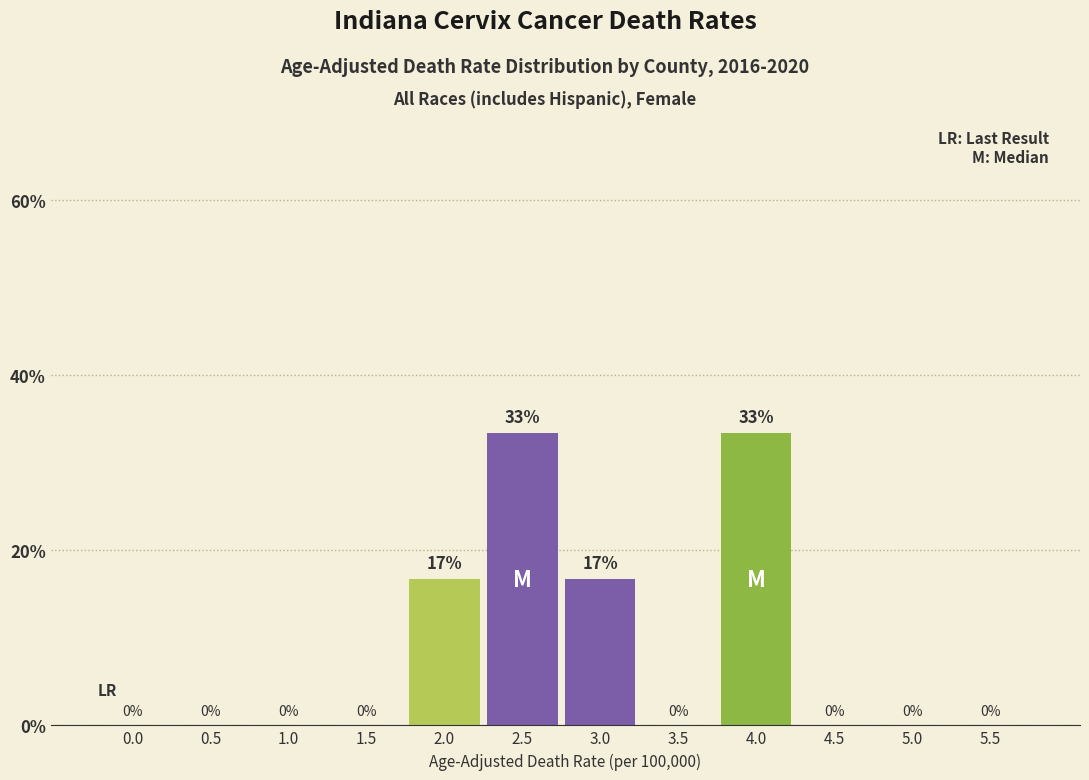

Is it true that the value at 4.0 is 33.3?

True